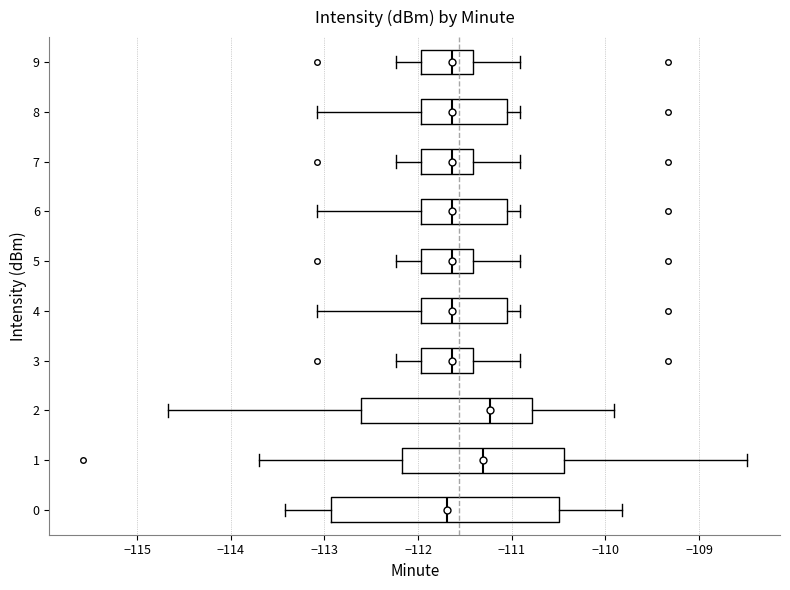

Where does the left whisker of the box at y = 5 end on the x-axis? The values are not printed on the chart, so give them approximately, as read against the axis.

-112.2